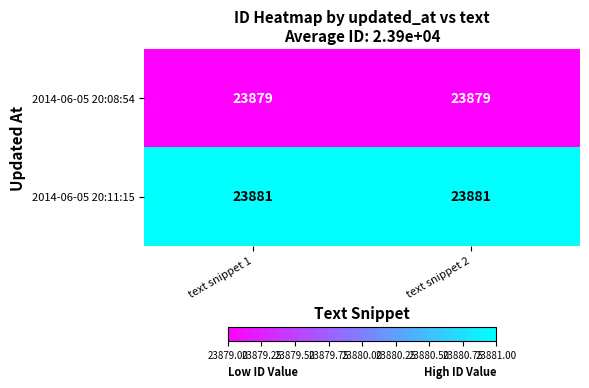

What is the total value across all series at text snippet 1?

47760